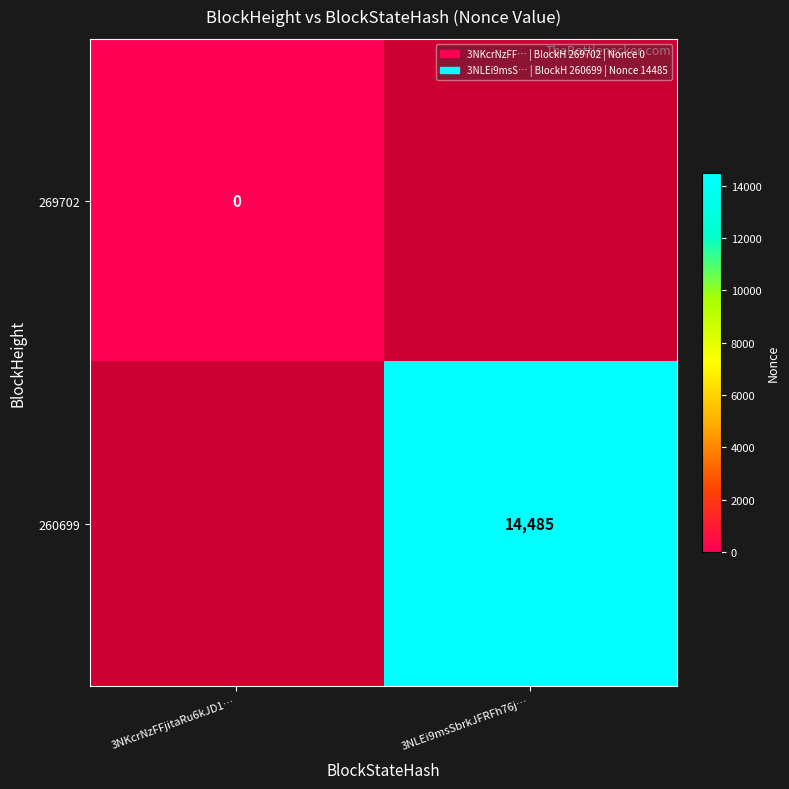

Which has a higher value, 3NKcrNzFFjitaRu6kJD1… or 3NLEi9msSbrkJFRFh76j…?

3NLEi9msSbrkJFRFh76j…